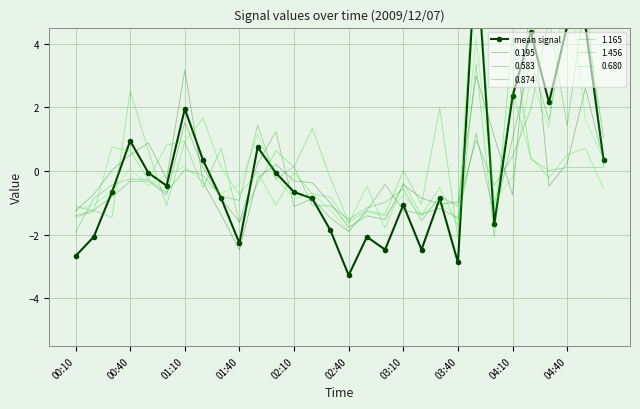

What is the maximum value for 1.165?

4.2